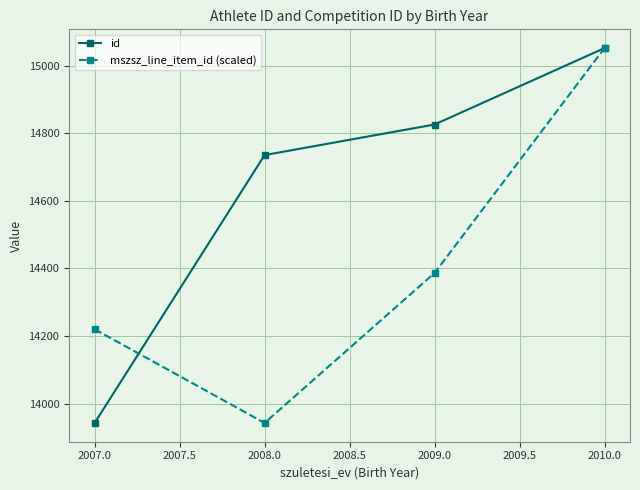

Reading right to left, extract all data points from this chart.

id: 15052.0	14825.8	14735.3	13942.5
mszsz_line_item_id (scaled): 15052.0	14386.3	13942.5	14219.9